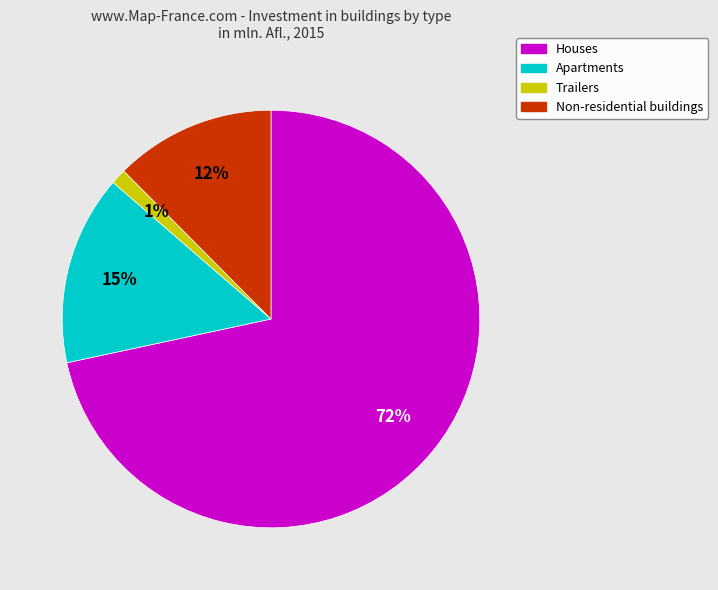

Is Trailers the majority of the pie?

No